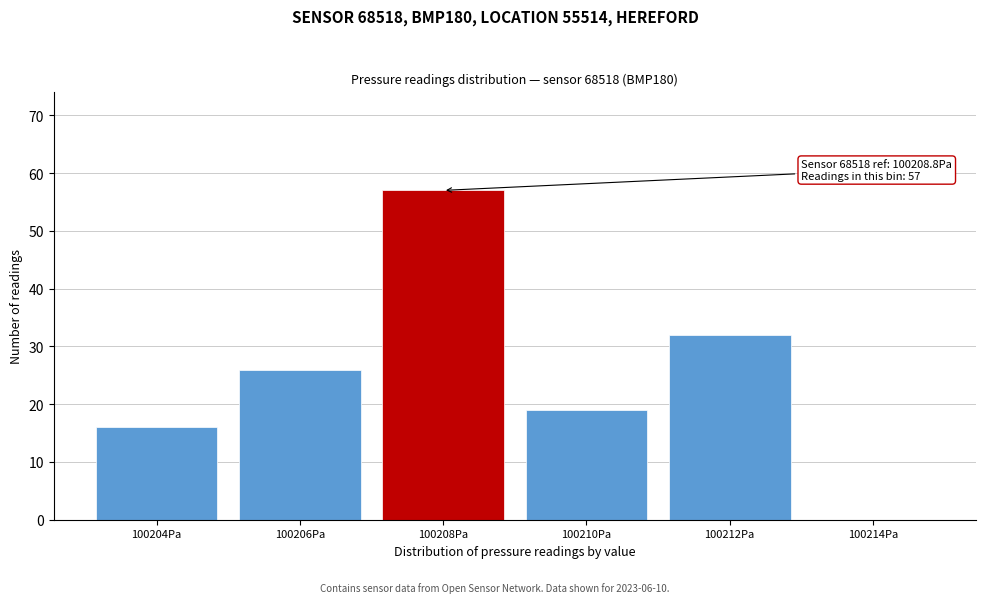

Reading left to right, transcribe all the data shown in this chart.

100204Pa=16	100206Pa=26	100208Pa=57	100210Pa=19	100212Pa=32	100214Pa=0